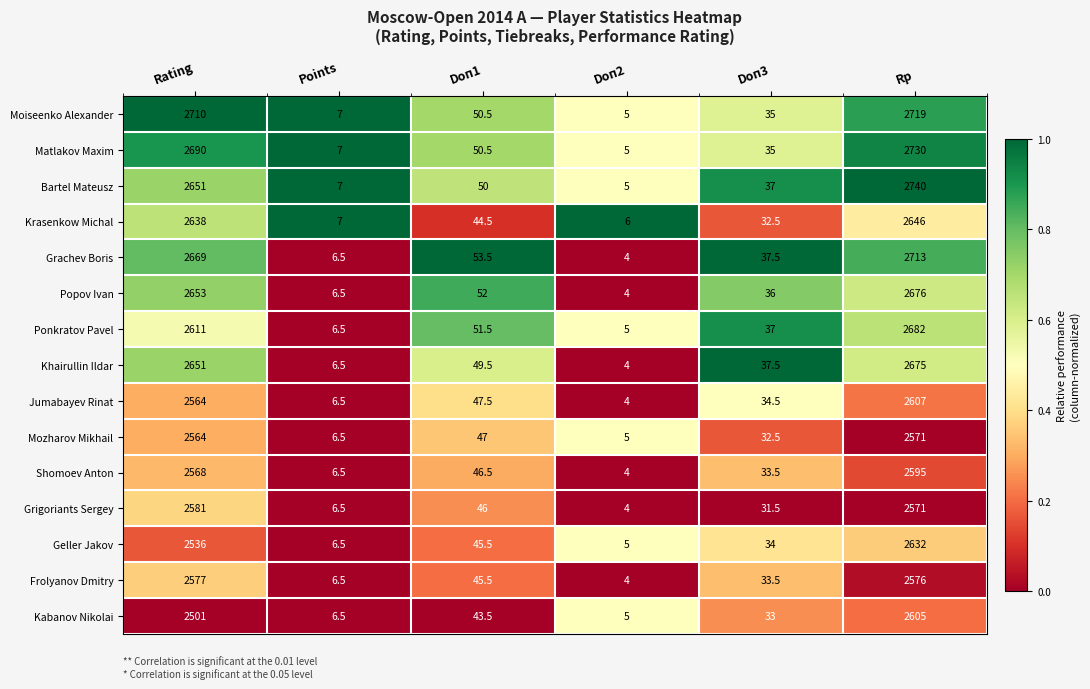

What is the difference between the Ponkratov Pavel values at Rp and Doп1?

2630.5